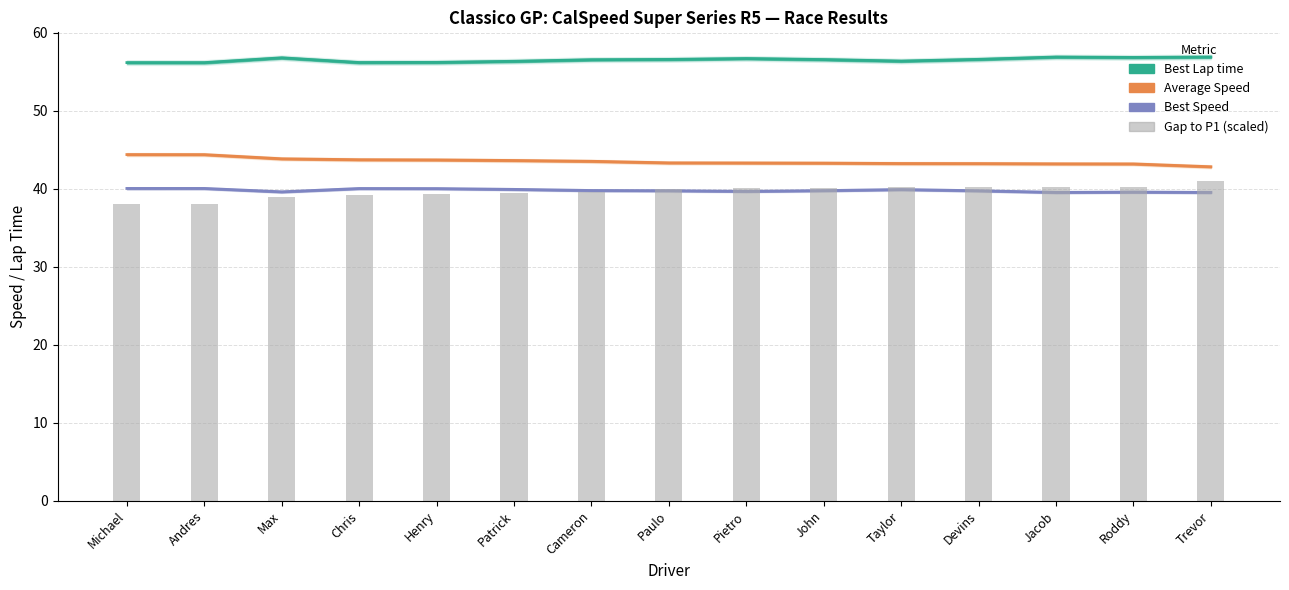

What is the value of the Best Speed bar at the 14th from the left?

39.6